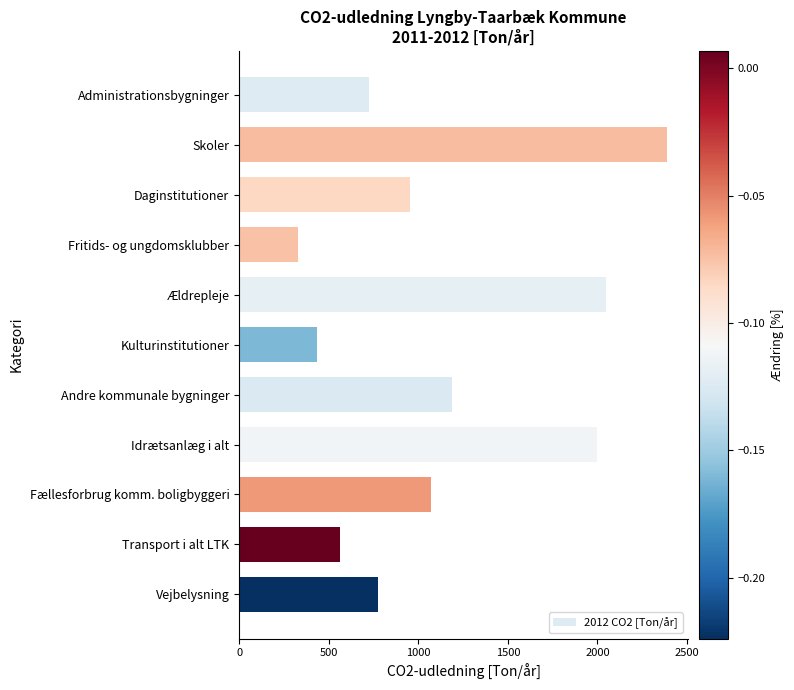

What is the sum of all values?

12475.6